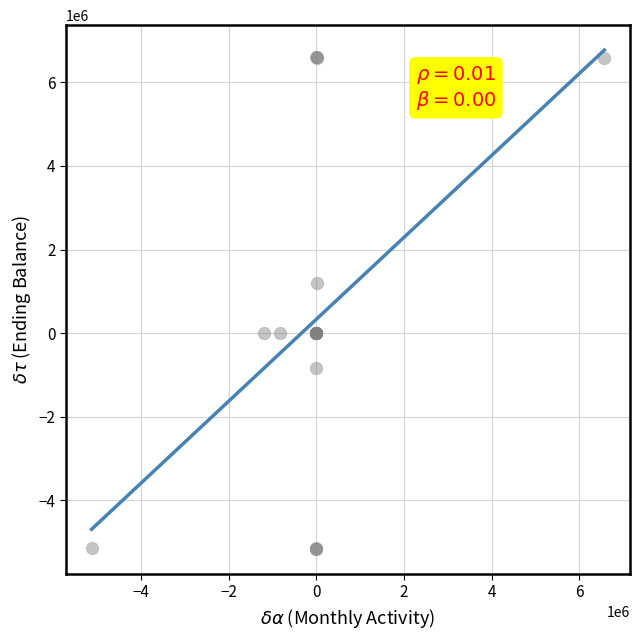

What Y value in the scatter plot is closest to 723825?

1196885.2